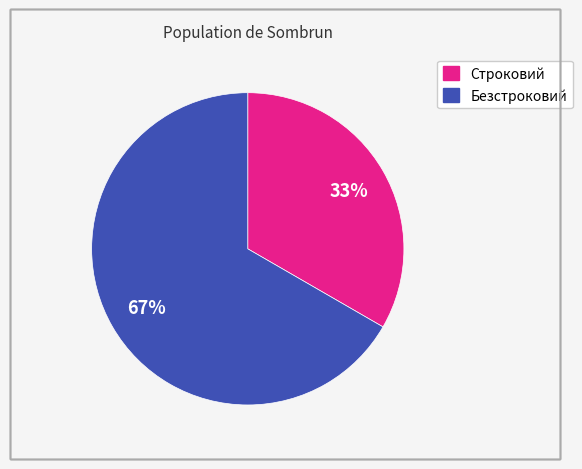

How many segments does this pie chart have?

2